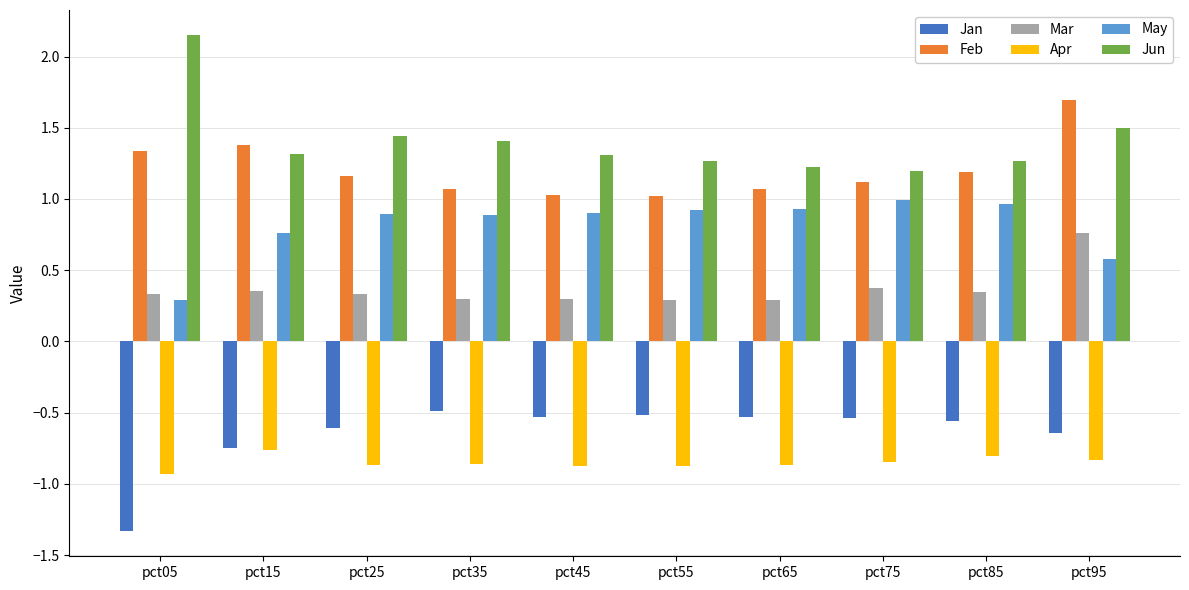

How many bars are there in each group?

6